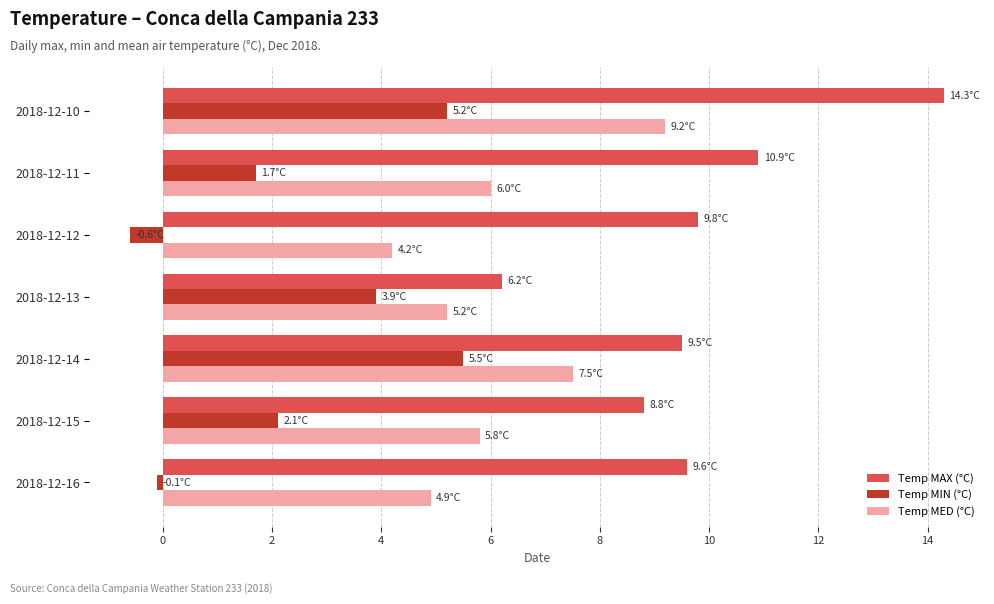

What is the approximate value of Temp MED (°C) at 2018-12-14?

7.5